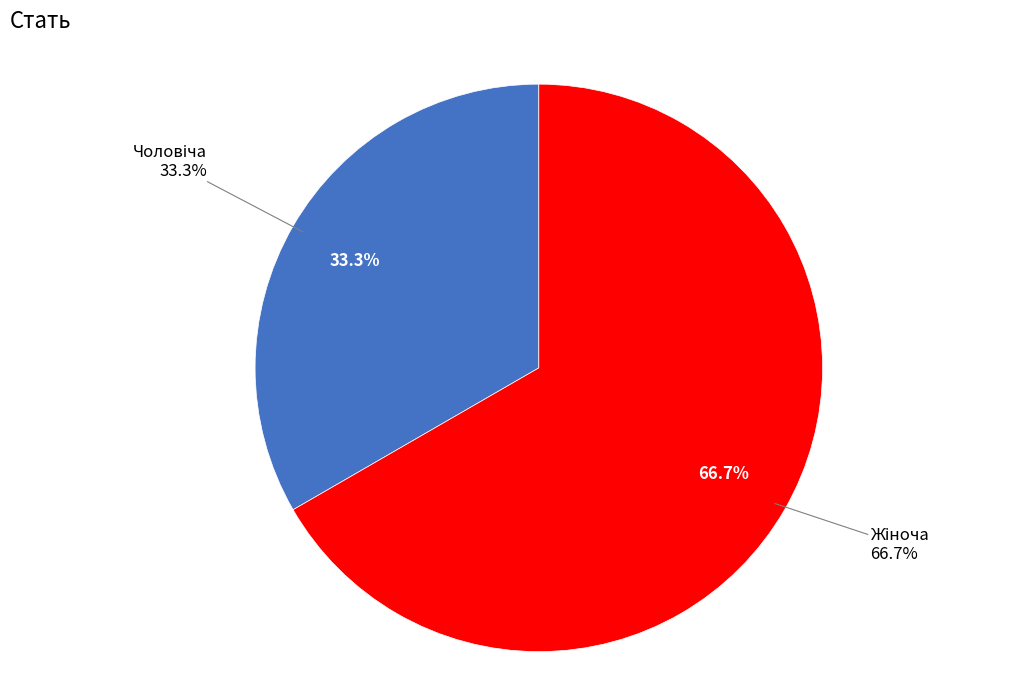

Between Жіноча and Чоловіча, which is larger?

Жіноча